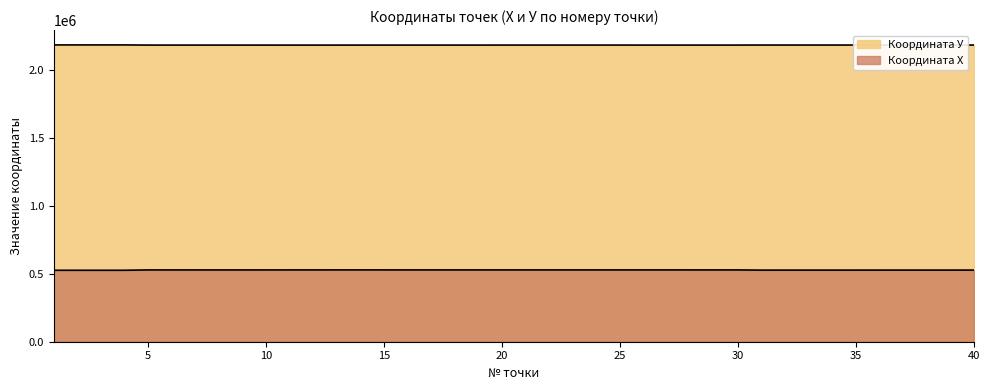

Reading left to right, transcribe all the data shown in this chart.

Координата У: 2180771.0	2180773.0	2180773.1	2180771.1	2179682.5	2179629.3	2179561.1	2179564.8	2179517.8	2179472.0	2179465.6	2179462.1	2179456.2	2179558.8	2179561.4	2179602.3	2179601.9	2179662.5	2179658.6	2179709.5	2179708.8	2179710.3	2179709.4	2179707.9	2179707.2	2179654.9	2179649.3	2179647.4	2179678.6	2179668.0	2179946.3	2179948.2	2179948.3	2179948.5	2179948.7	2179959.2	2179959.9	2179960.9	2179962.1	2179973.5
Координата Х: 525064.3	525064.4	525062.4	525062.3	527552.5	527473.5	527481.3	527513.7	527519.3	527515.6	527588.9	527628.9	527696.9	527705.4	527673.6	527668.9	527665.6	527658.5	527622.9	527617.1	527611.1	527610.9	527603.0	527603.1	527597.2	527603.2	527598.4	527582.1	527569.1	527554.2	526102.1	526175.6	526179.3	526183.0	526186.7	526358.9	526368.1	526377.3	526386.5	526462.6